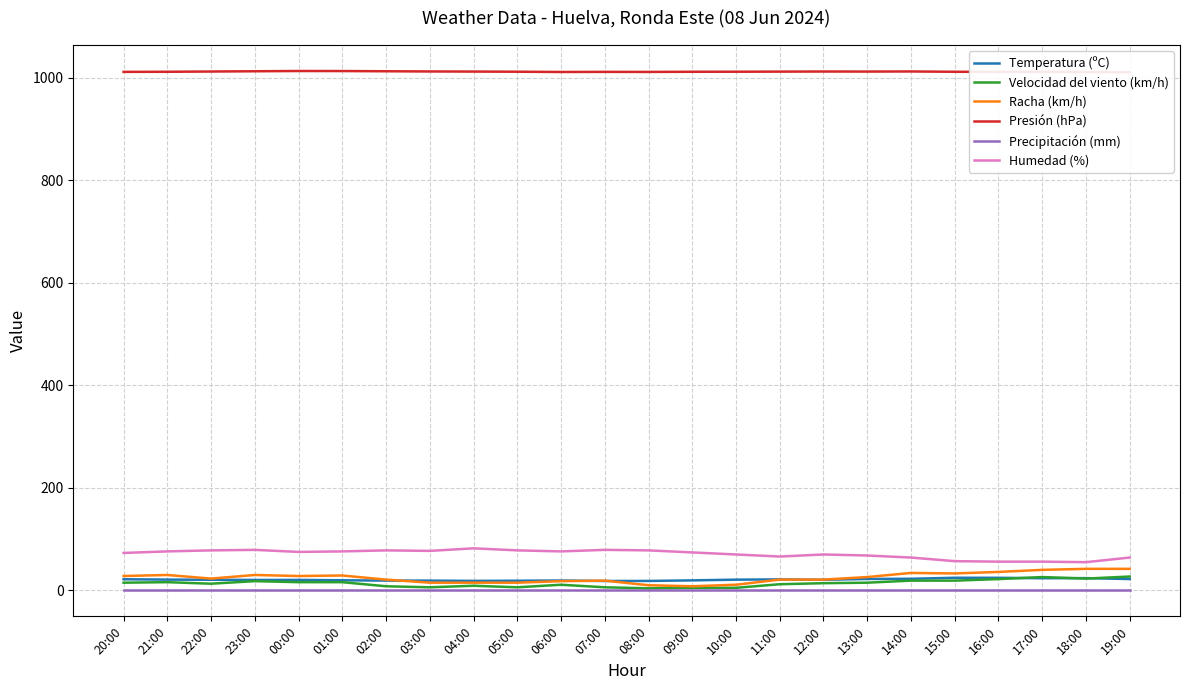

True or false: Presión (hPa) and Racha (km/h) intersect in this chart.

False